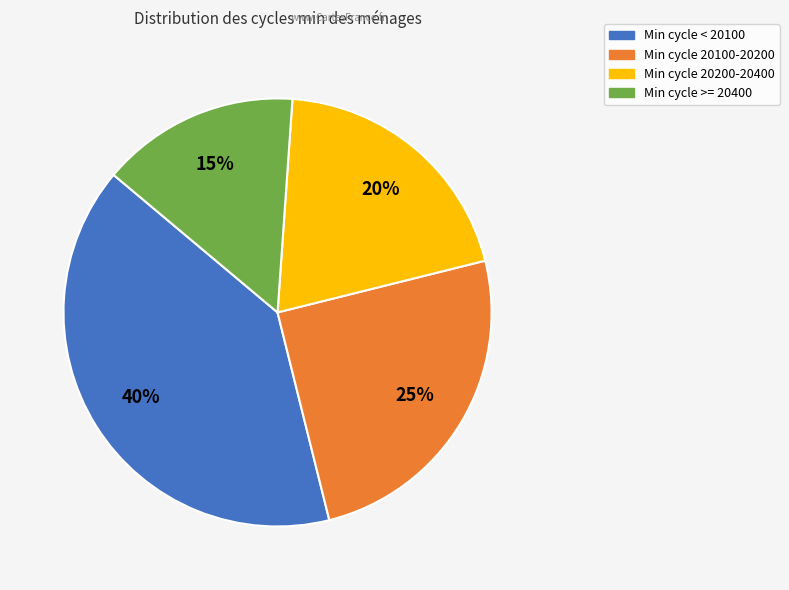

Is there any slice that represents more than half of the pie?

No